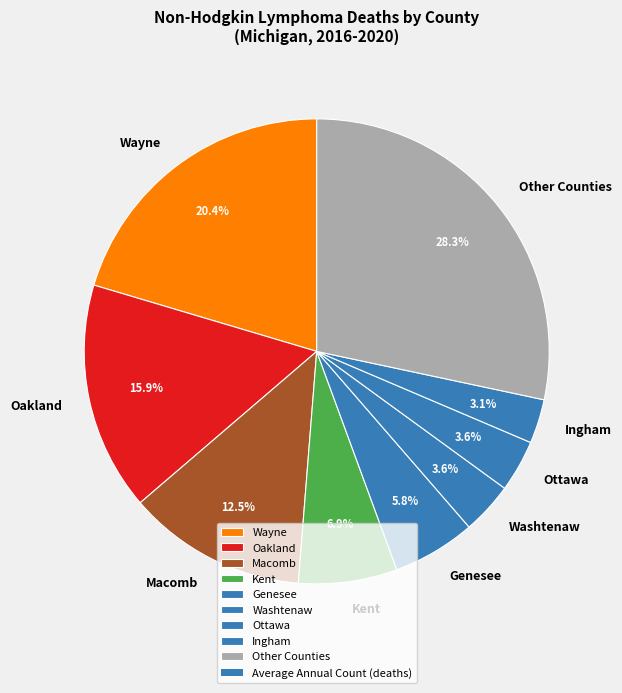

Which category has the biggest portion of the pie?

Other Counties